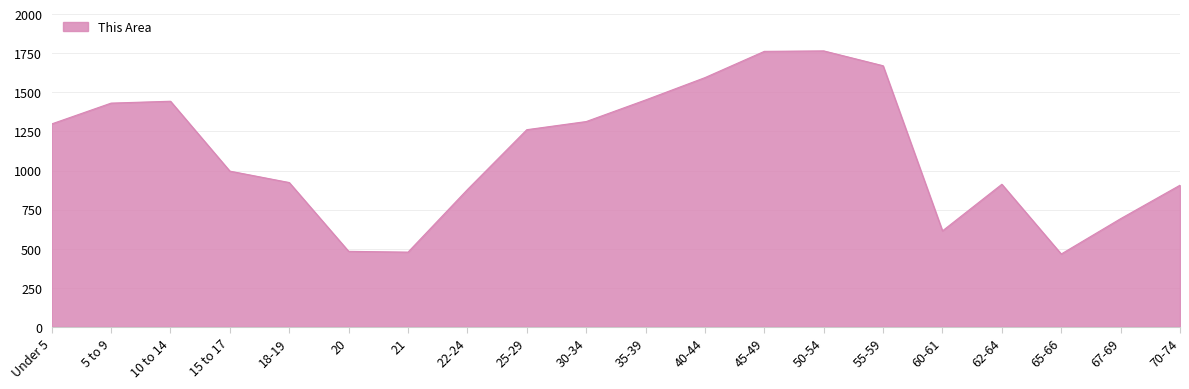

What is the maximum value shown in the chart?

1765